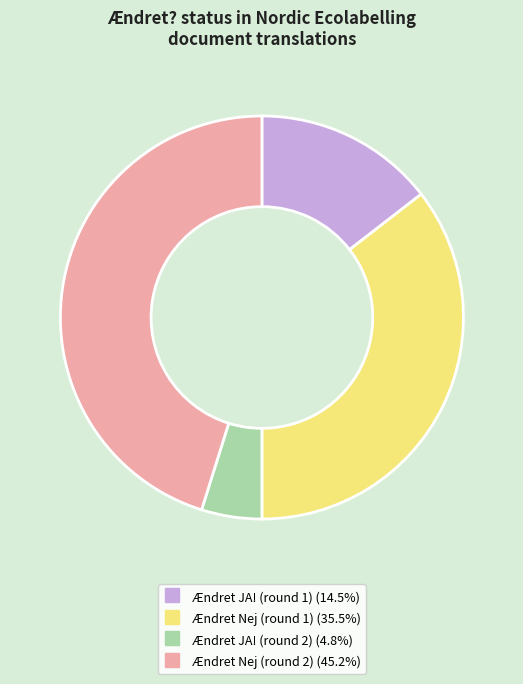

Count the number of slices in the pie.

4